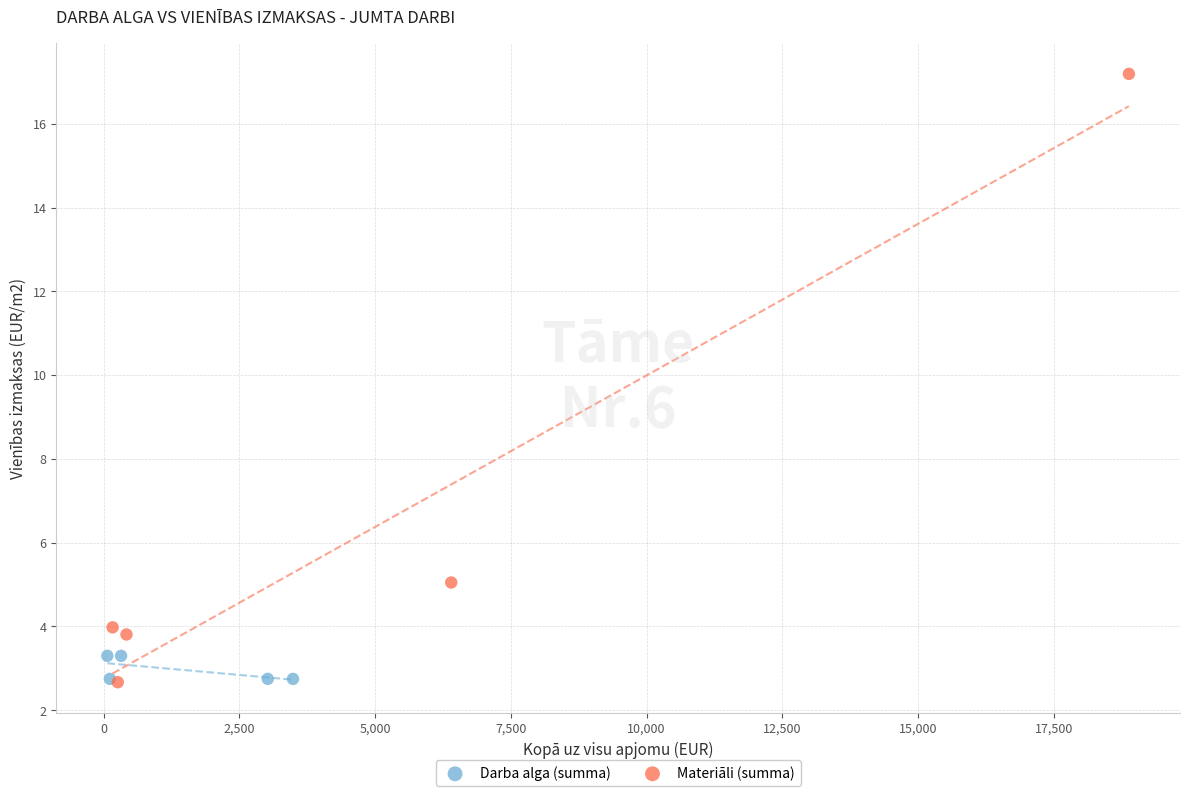

Which series reaches the maximum Y coordinate?

Materiāli (summa)